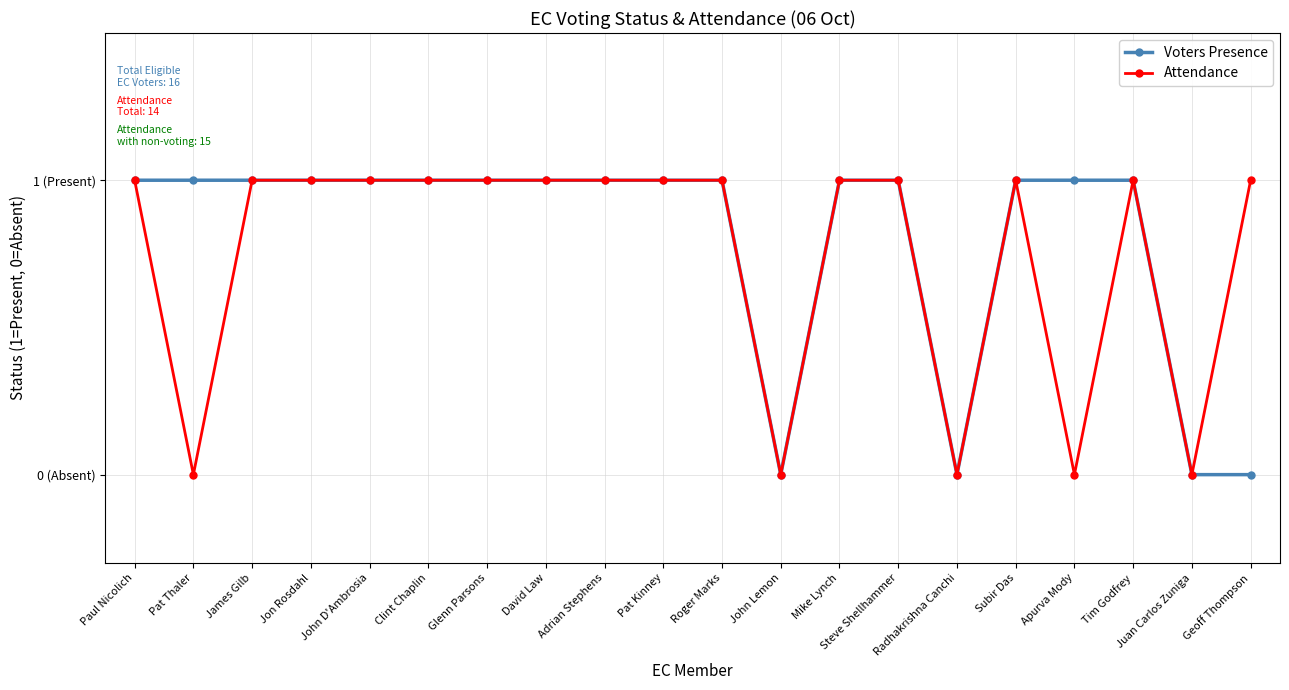

What are all the series names shown in the legend?

Voters Presence, Attendance